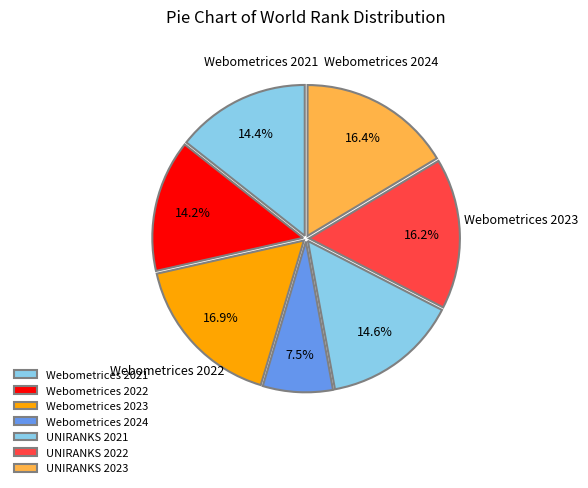

How many slices are in this pie chart?

7